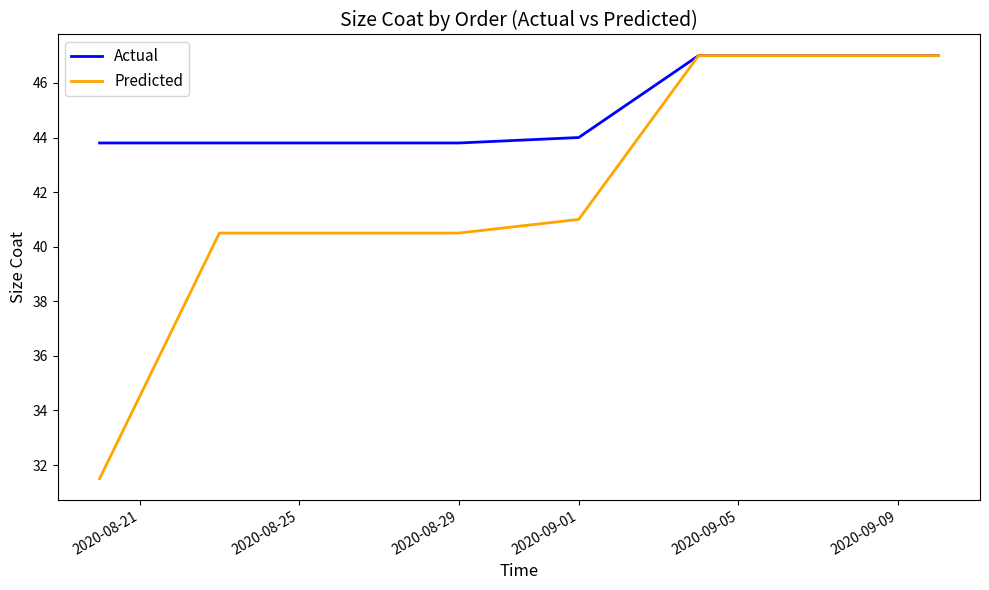

Reading right to left, what are all the values shown in this chart?

Actual: 47.0	47.0	47.0	44.0	43.8	43.8	43.8	43.8
Predicted: 47.0	47.0	47.0	41.0	40.5	40.5	40.5	31.5